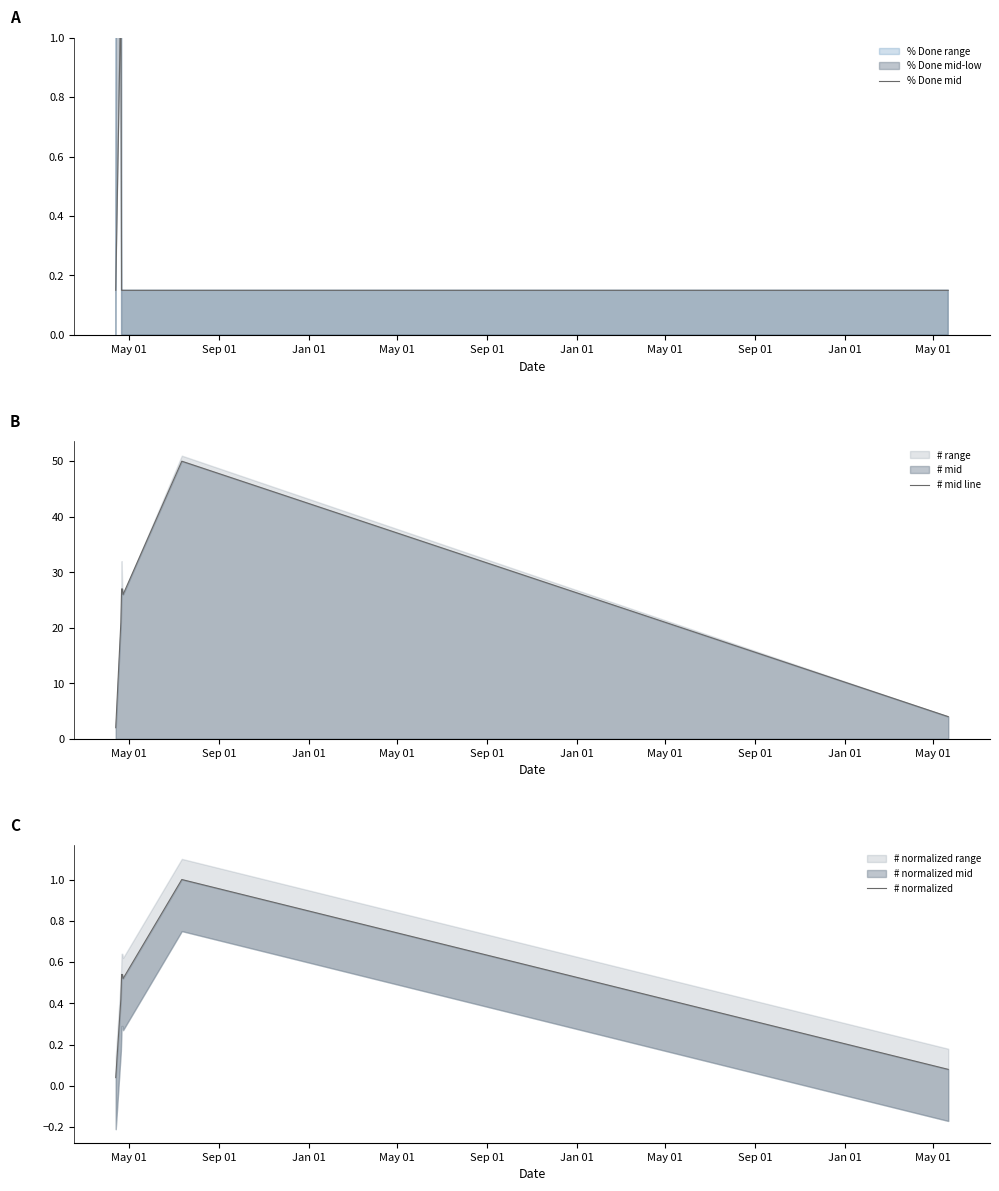

True or false: # mid line and % Done mid cross at least once.

False